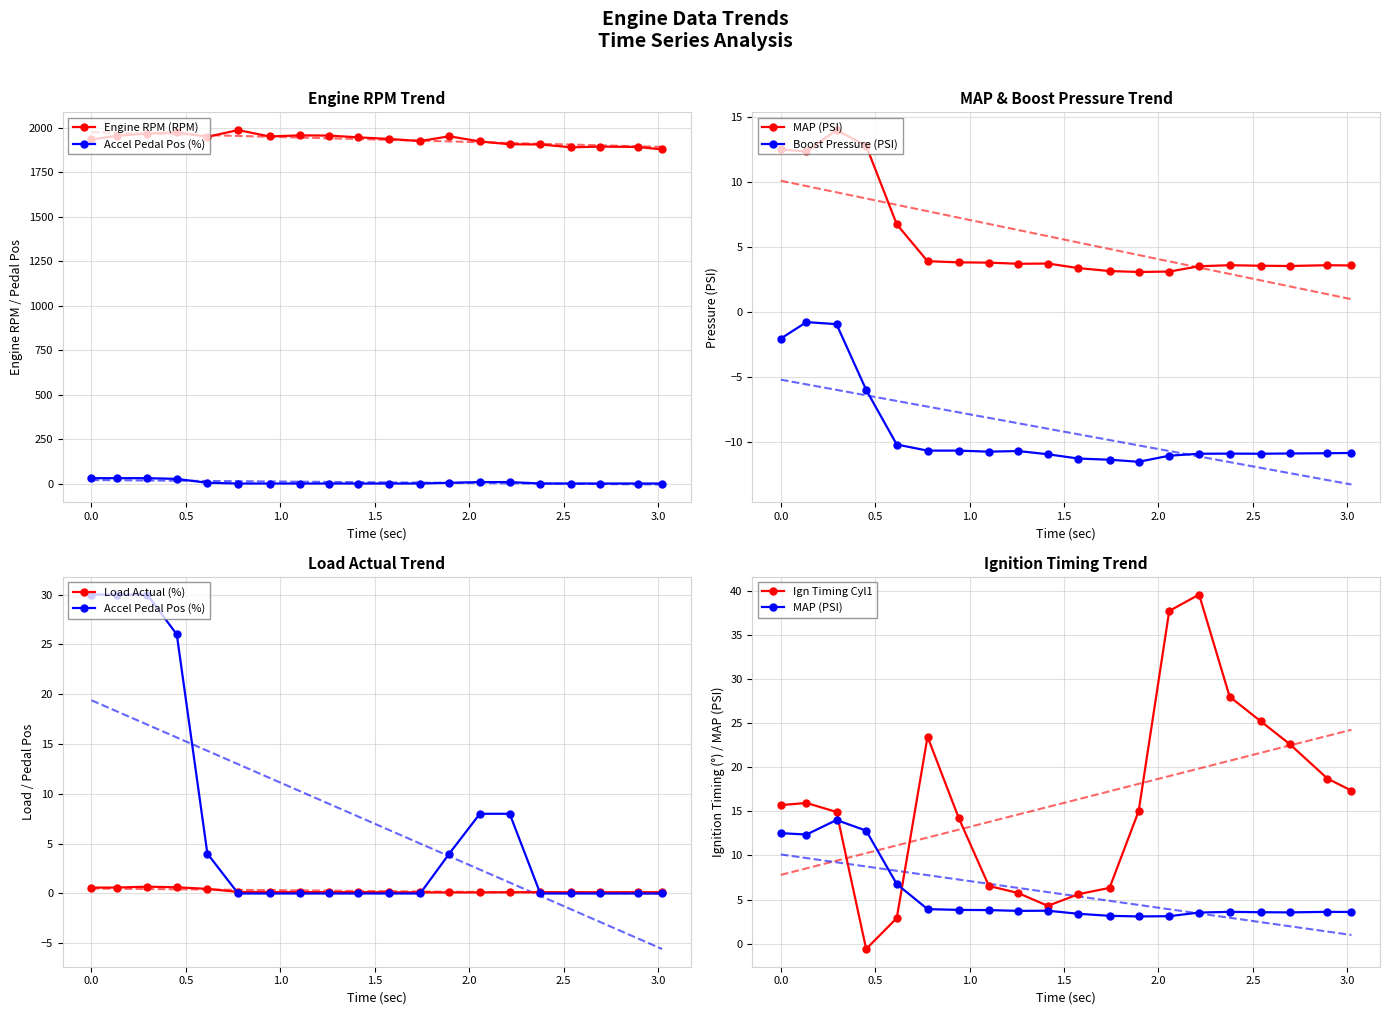

What is the smallest value displayed?

-11.5